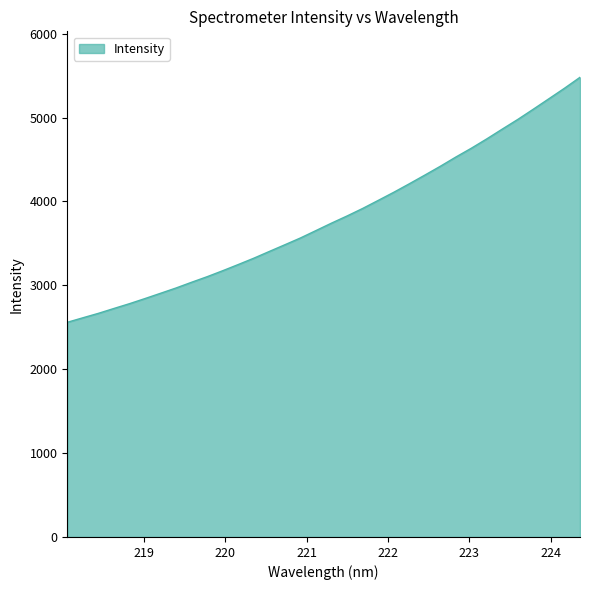

What is the maximum value shown in the chart?

5480.9